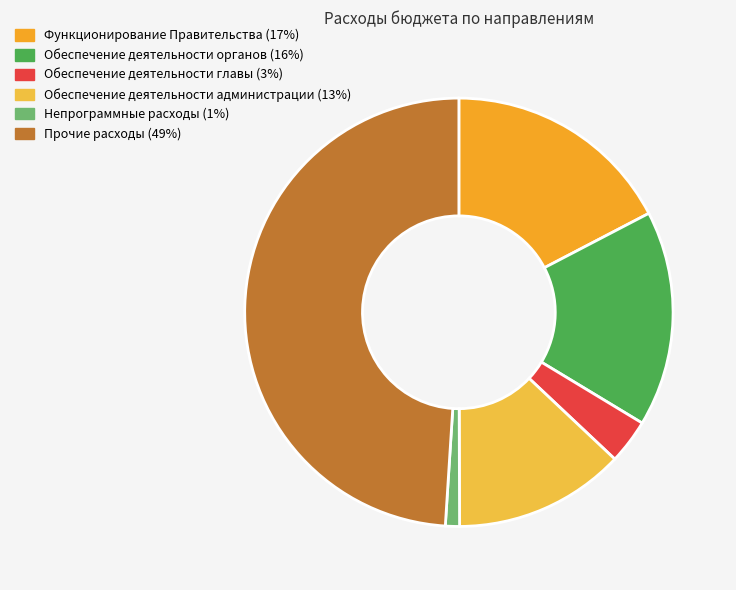

Is it true that Функционирование Правительства is 17% of the pie?

True